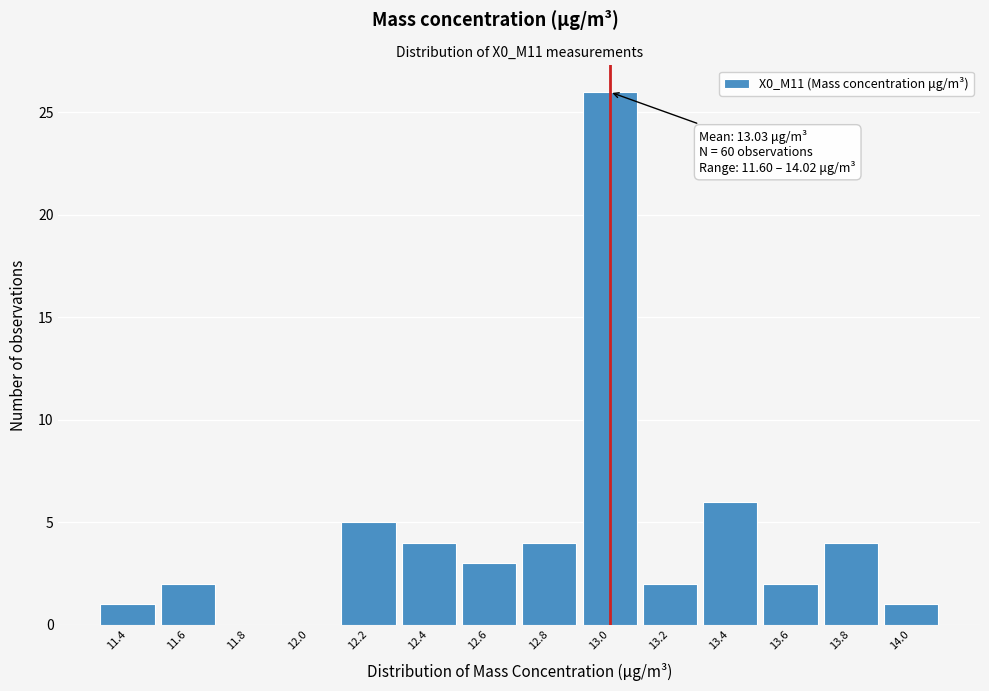

Reading right to left, list all the values displayed in this chart.

14.0=1	13.8=4	13.6=2	13.4=6	13.2=2	13.0=26	12.8=4	12.6=3	12.4=4	12.2=5	12.0=0	11.8=0	11.6=2	11.4=1